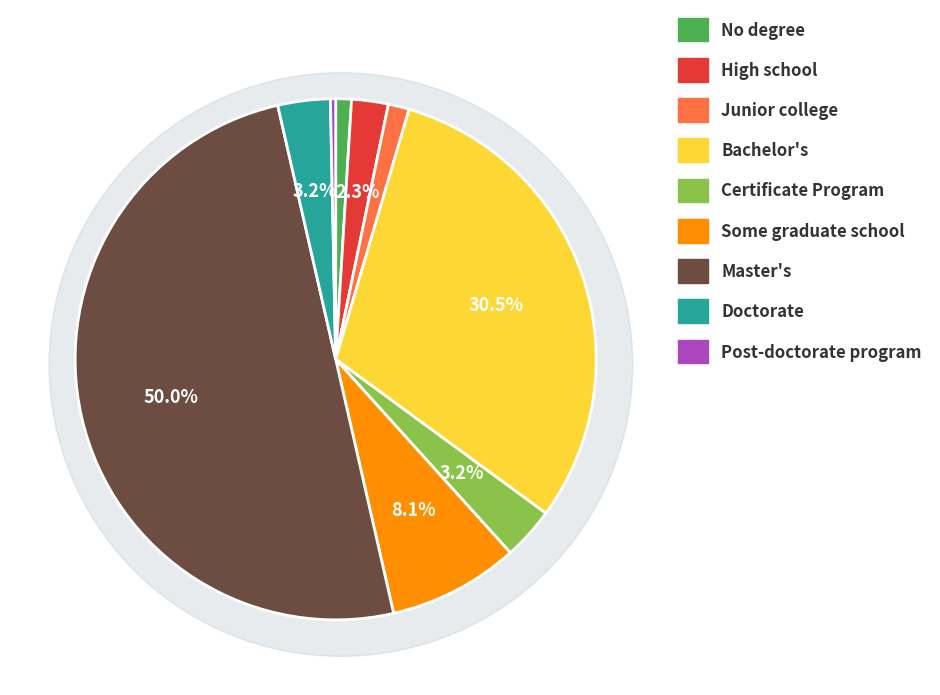

To the nearest percent, what is the difference between the Bachelor's and Certificate Program slice percentages?

27%